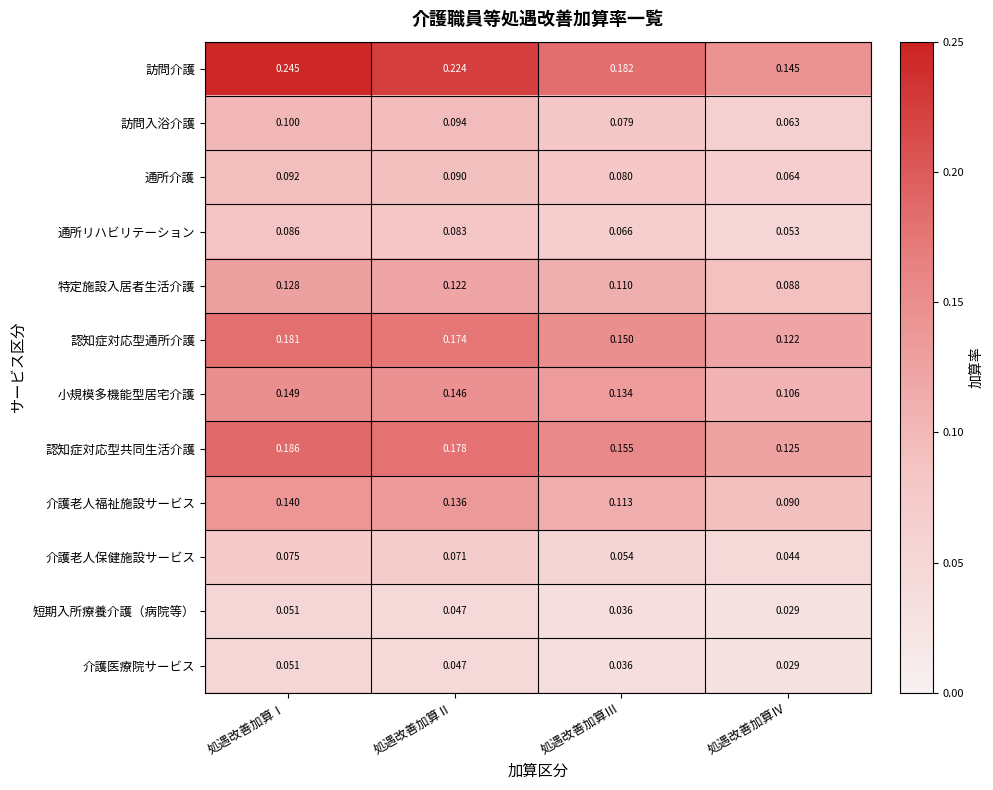

Which series has the largest range (max minus min)?

訪問介護